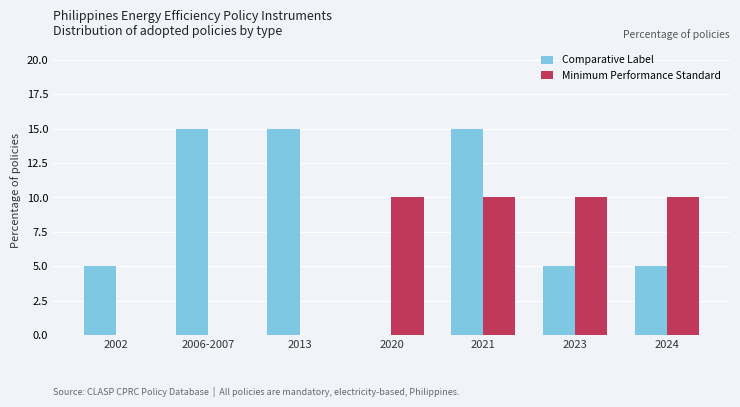

What is the maximum value shown in the chart?

15